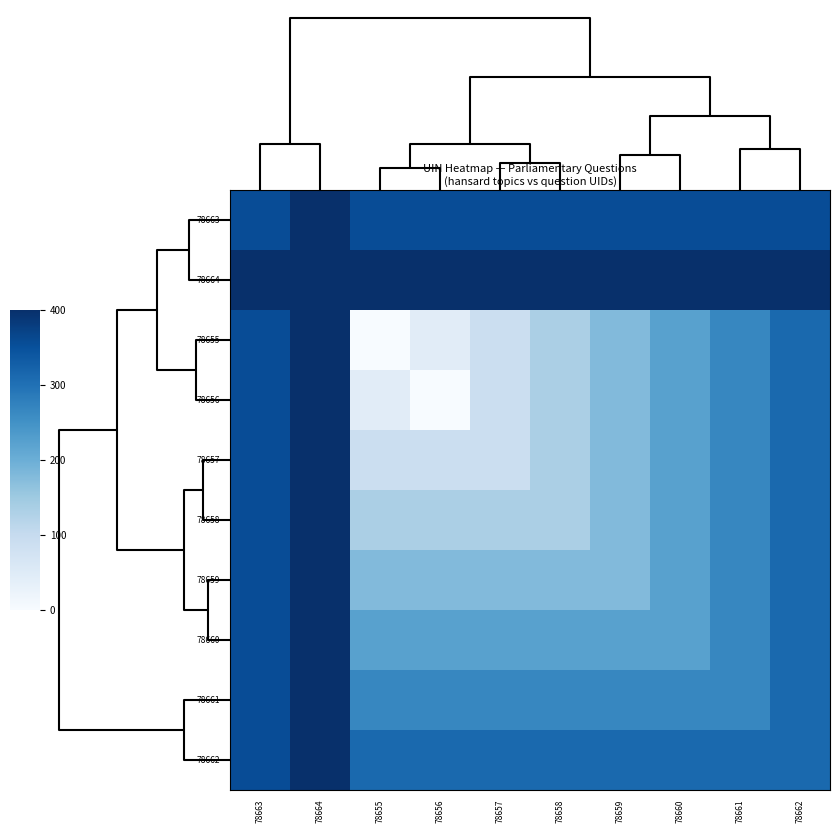

Reading right to left, extract all data points from this chart.

78663: 78662=355.6	78661=355.6	78660=355.6	78659=355.6	78658=355.6	78657=355.6	78656=355.6	78655=355.6	78664=400.0	78663=355.6
78664: 78662=400.0	78661=400.0	78660=400.0	78659=400.0	78658=400.0	78657=400.0	78656=400.0	78655=400.0	78664=400.0	78663=400.0
78655: 78662=311.1	78661=266.7	78660=222.2	78659=177.8	78658=133.3	78657=88.9	78656=44.4	78655=0.0	78664=400.0	78663=355.6
78656: 78662=311.1	78661=266.7	78660=222.2	78659=177.8	78658=133.3	78657=88.9	78656=0.0	78655=44.4	78664=400.0	78663=355.6
78657: 78662=311.1	78661=266.7	78660=222.2	78659=177.8	78658=133.3	78657=88.9	78656=88.9	78655=88.9	78664=400.0	78663=355.6
78658: 78662=311.1	78661=266.7	78660=222.2	78659=177.8	78658=133.3	78657=133.3	78656=133.3	78655=133.3	78664=400.0	78663=355.6
78659: 78662=311.1	78661=266.7	78660=222.2	78659=177.8	78658=177.8	78657=177.8	78656=177.8	78655=177.8	78664=400.0	78663=355.6
78660: 78662=311.1	78661=266.7	78660=222.2	78659=222.2	78658=222.2	78657=222.2	78656=222.2	78655=222.2	78664=400.0	78663=355.6
78661: 78662=311.1	78661=266.7	78660=266.7	78659=266.7	78658=266.7	78657=266.7	78656=266.7	78655=266.7	78664=400.0	78663=355.6
78662: 78662=311.1	78661=311.1	78660=311.1	78659=311.1	78658=311.1	78657=311.1	78656=311.1	78655=311.1	78664=400.0	78663=355.6